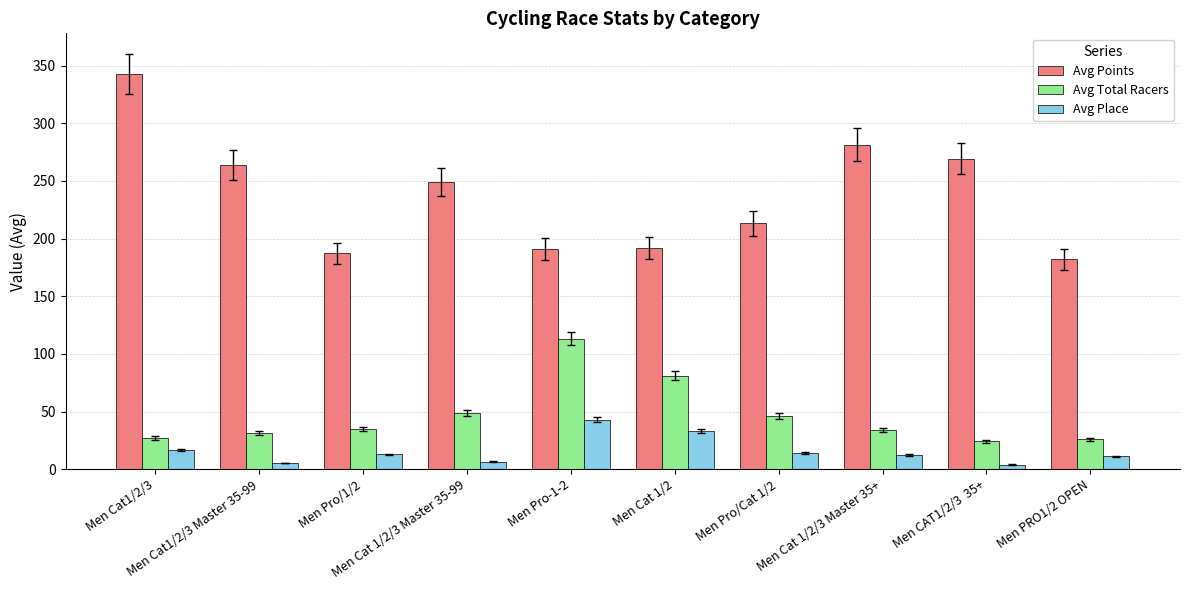

What is the approximate value of Avg Total Racers at Men CAT1/2/3  35+?

24.0